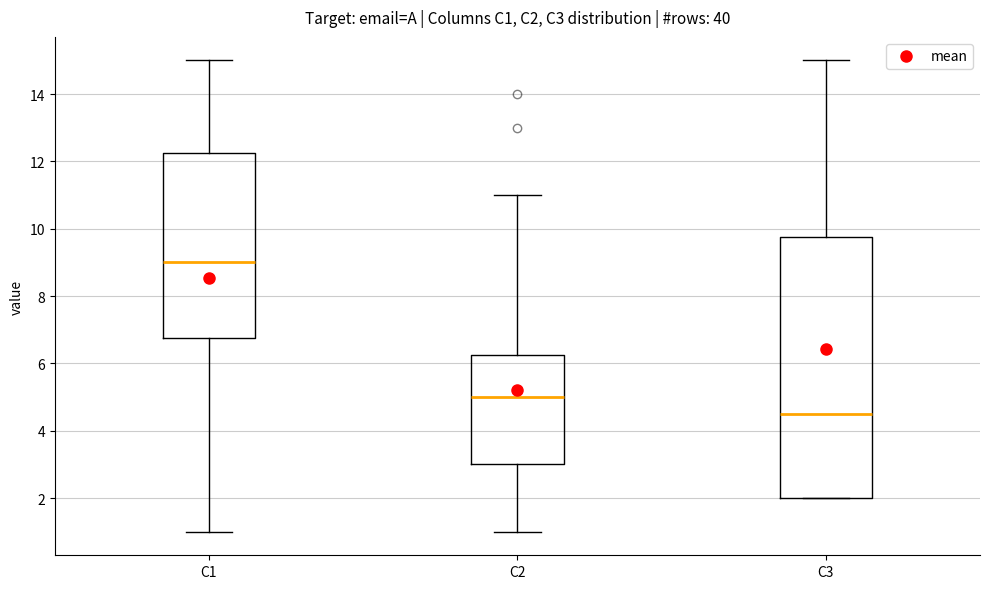

Which box has the lowest median line?

C3